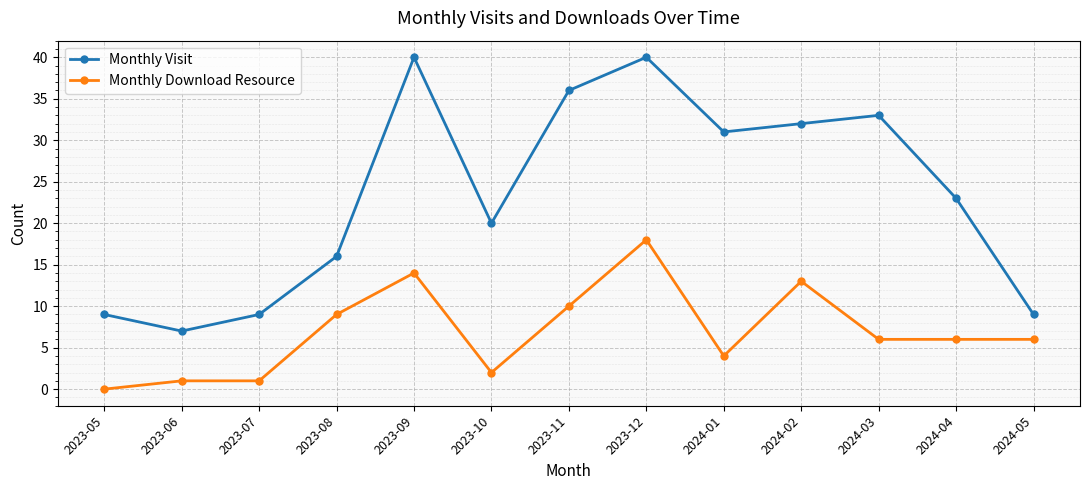

Reading left to right, what are all the values shown in this chart?

Monthly Visit: 9	7	9	16	40	20	36	40	31	32	33	23	9
Monthly Download Resource: 0	1	1	9	14	2	10	18	4	13	6	6	6